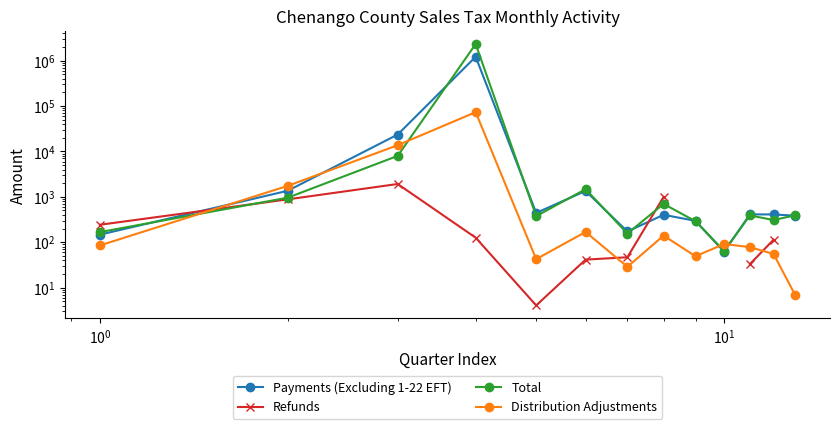

At how many categories does at least one series exceed 1596997?

1